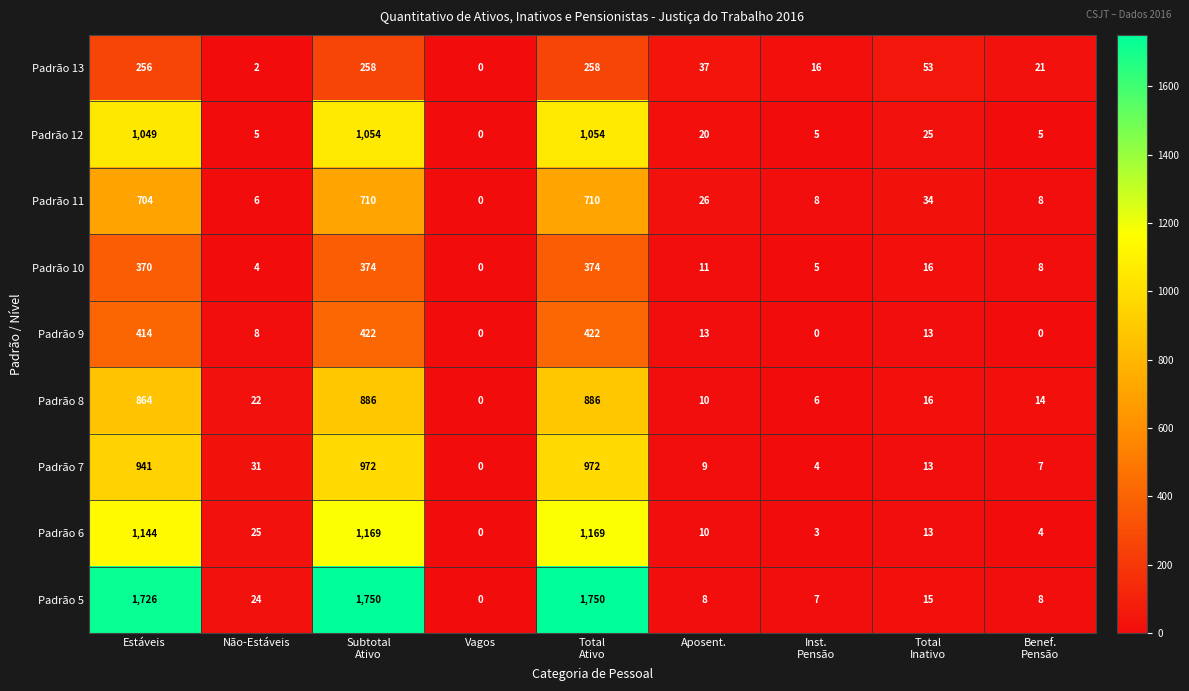

Count the number of categories in the chart.

9